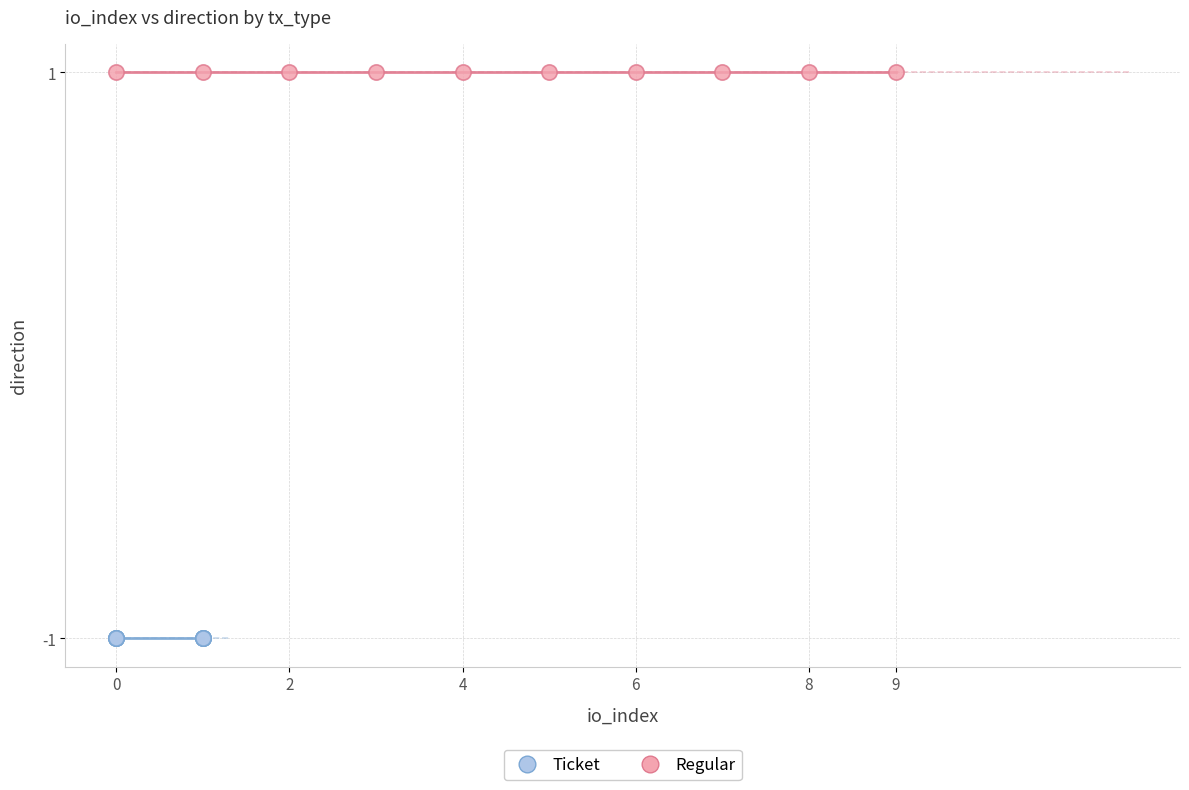

Which series contains the highest Y value?

Regular